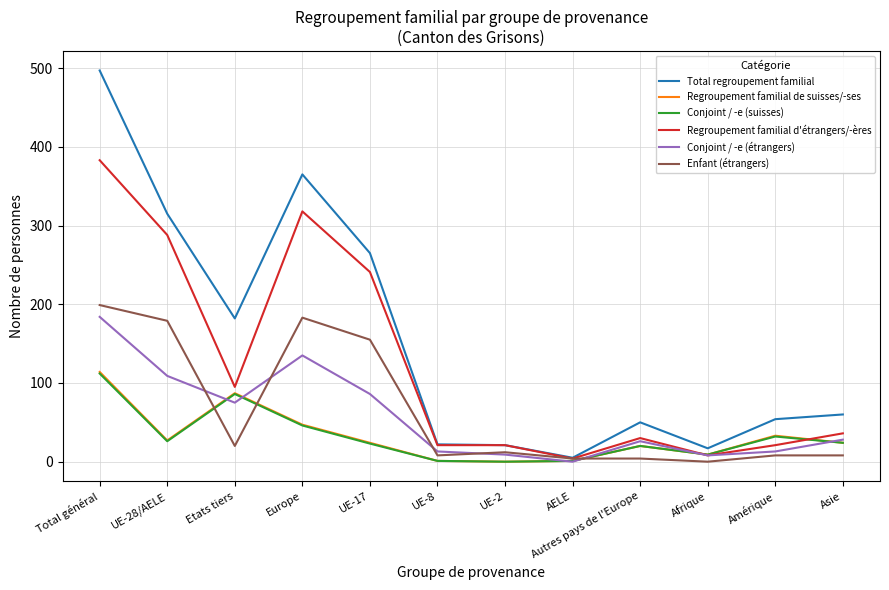

How many series are shown in this chart?

6